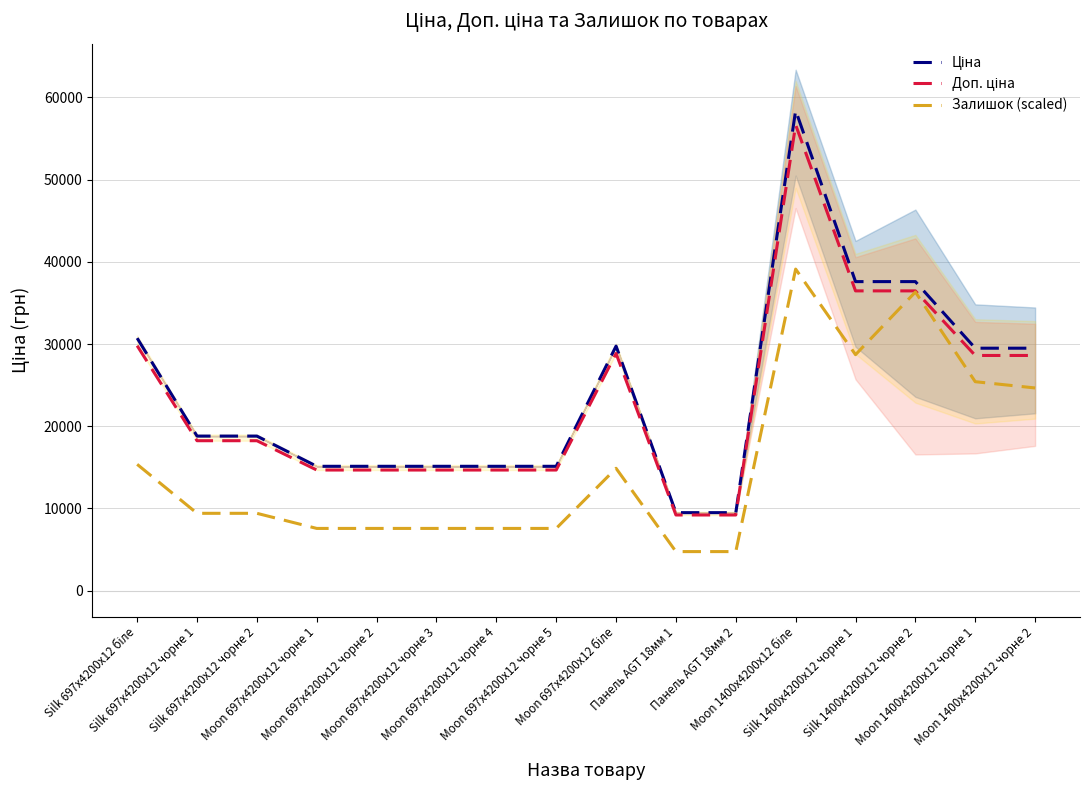

Where does the Залишок (scaled) series first go above 9398?

Silk 697x4200x12 біле